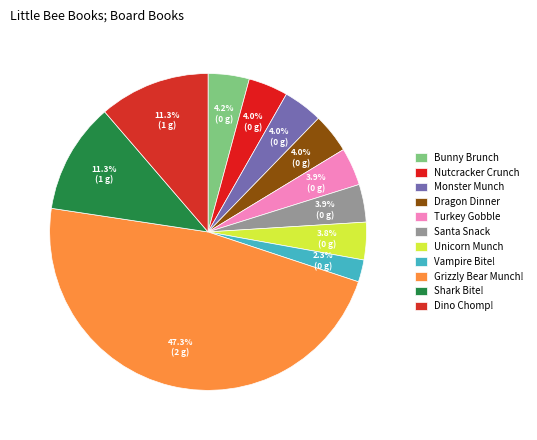

True or false: Dragon Dinner accounts for 4% of the total.

True